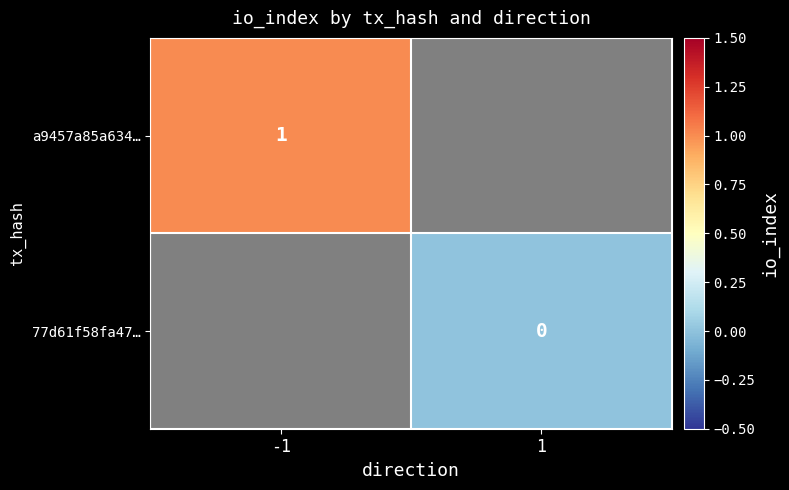

True or false: a9457a85a634… has a value of 1 at -1.

True